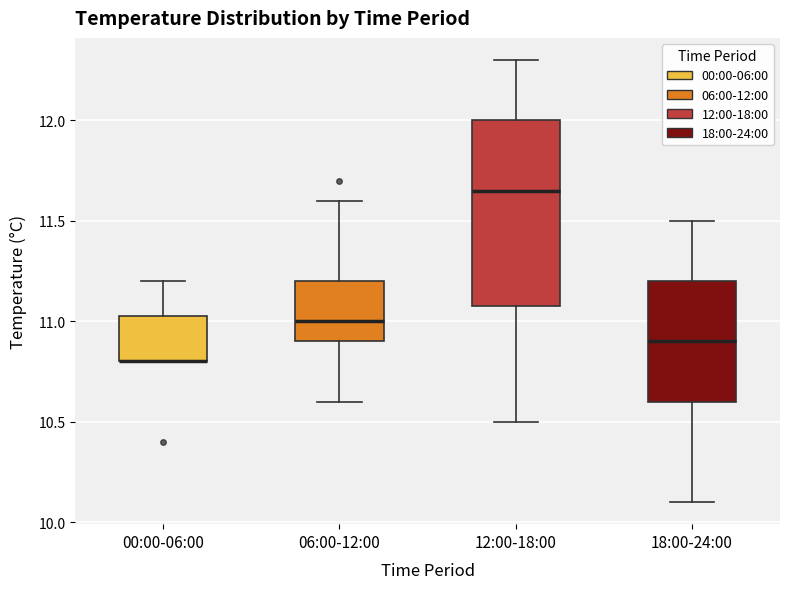

Reading left to right, read every box against the y-axis: the position of its median line, the range the box covers, and the ends of its whiskers. The values are not printed on the chart, so give them approximately, as read against the axis.

00:00-06:00: median 10.80 (drawn on the box's lower edge), box 10.80 to 11.05, whiskers 10.80 to 11.20
06:00-12:00: median 11.00, box 10.90 to 11.20, whiskers 10.60 to 11.60
12:00-18:00: median 11.65, box 11.10 to 12.00, whiskers 10.50 to 12.30
18:00-24:00: median 10.90, box 10.60 to 11.20, whiskers 10.10 to 11.50